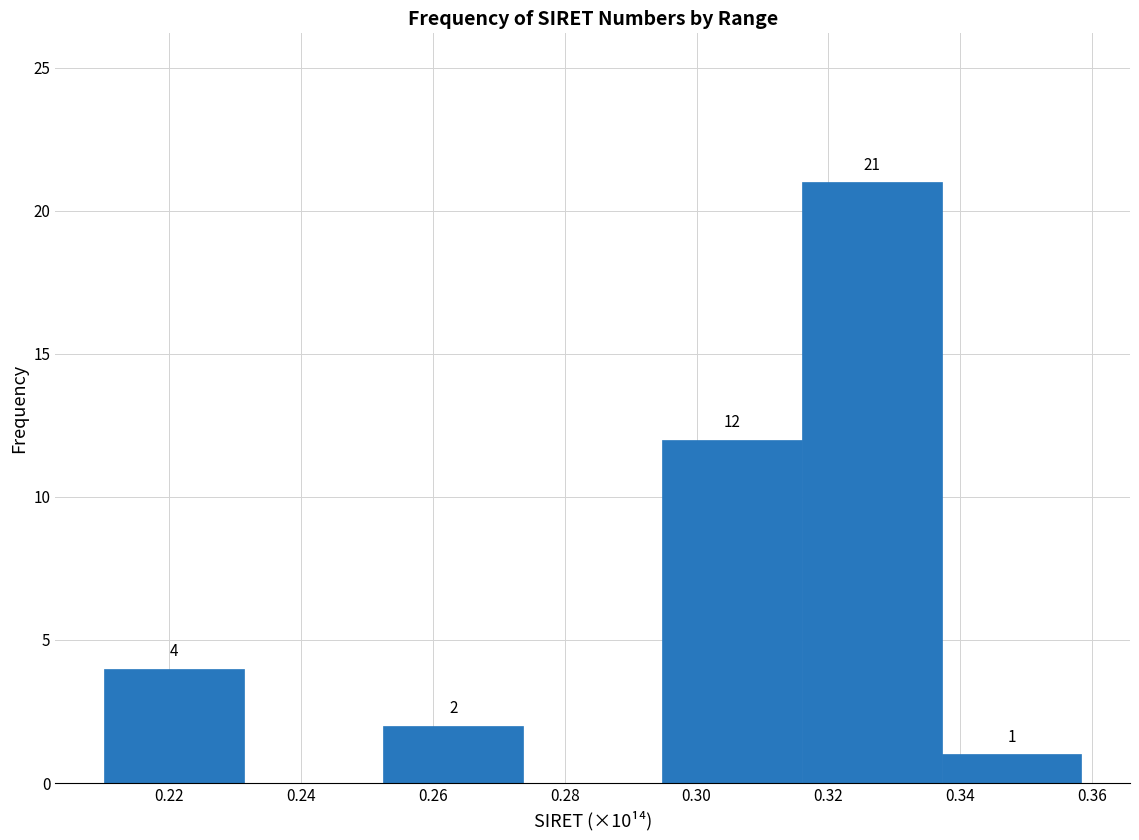

Over which range of the x-axis is the bar tallest?

0.316 to 0.338